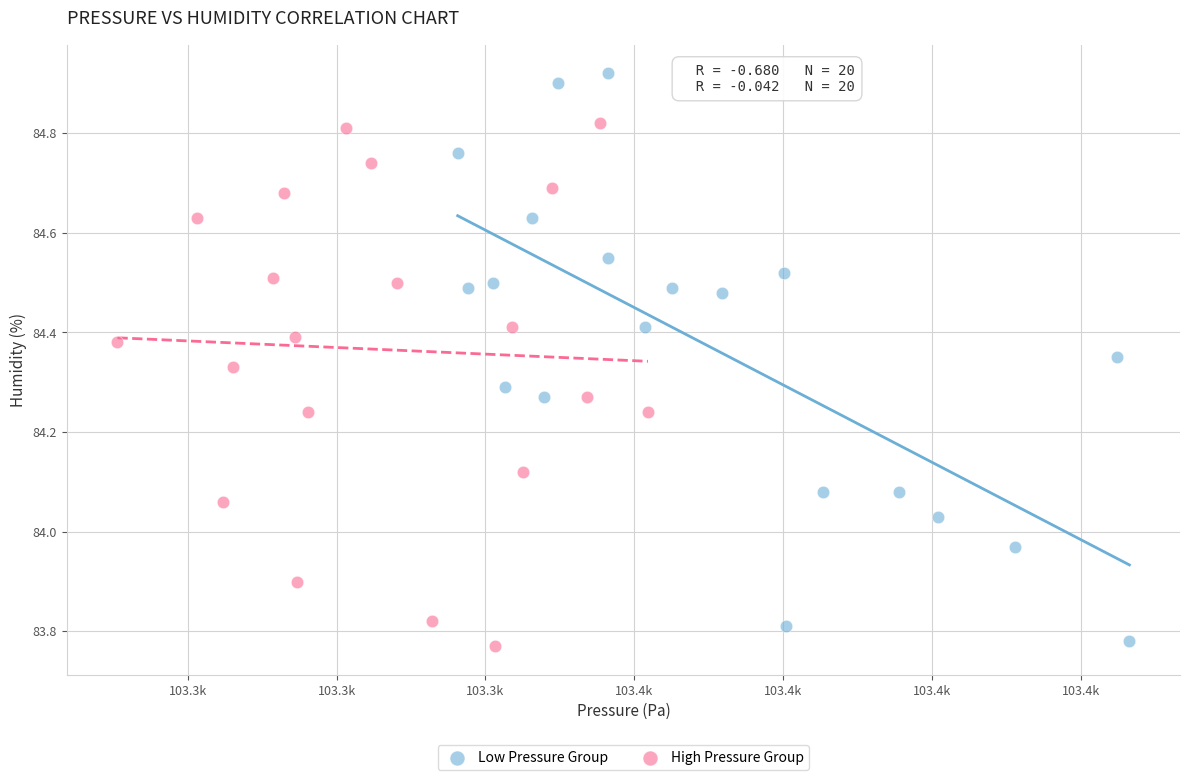

Which series contains the highest Y value?

Low Pressure Group